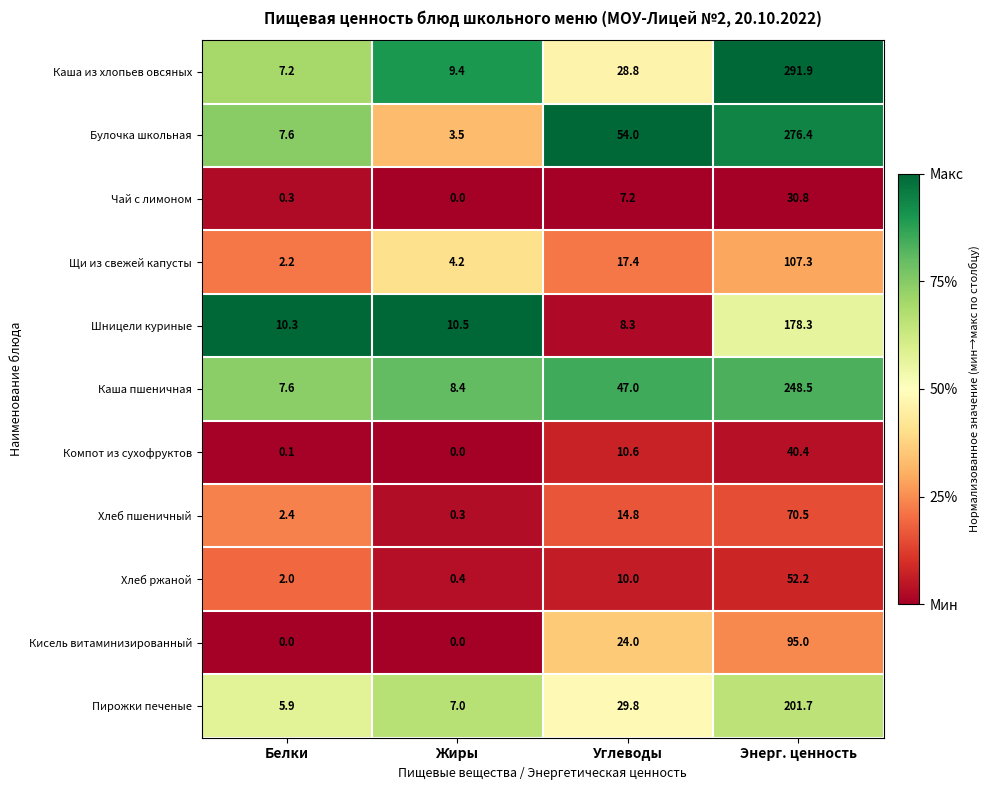

Which series has the widest spread of values?

Каша из хлопьев овсяных